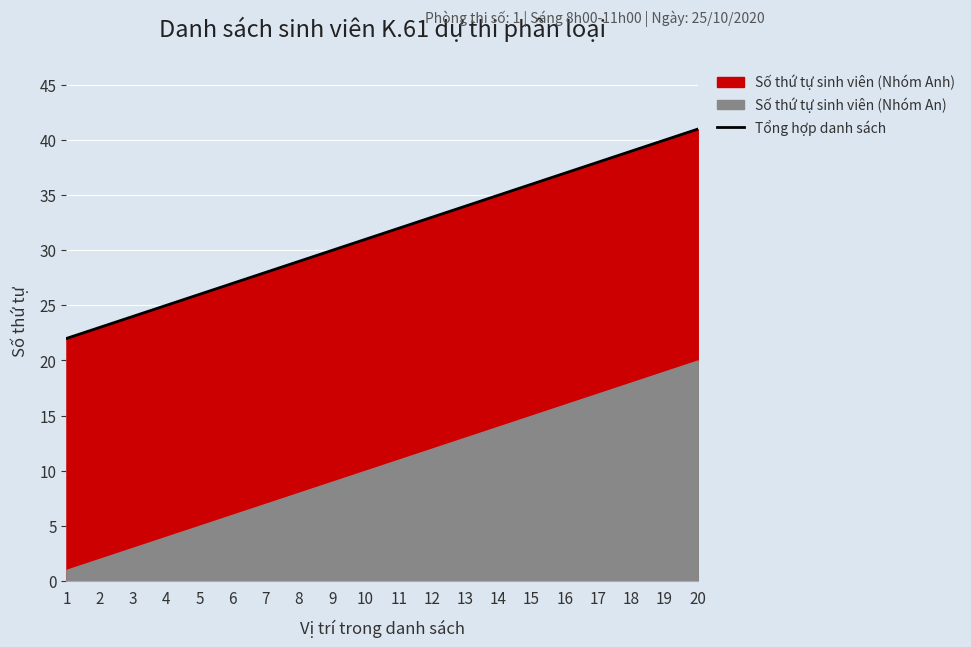

Reading left to right, list all the values displayed in this chart.

1=22	2=23	3=24	4=25	5=26	6=27	7=28	8=29	9=30	10=31	11=32	12=33	13=34	14=35	15=36	16=37	17=38	18=39	19=40	20=41